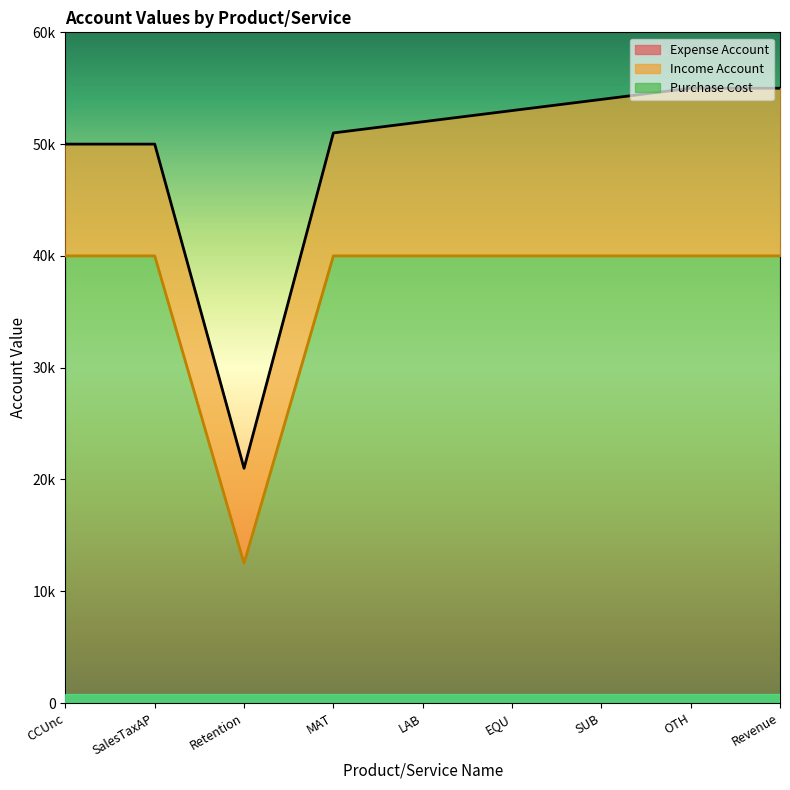

The Income Account line series shows 70074 at Revenue. True or false?

False